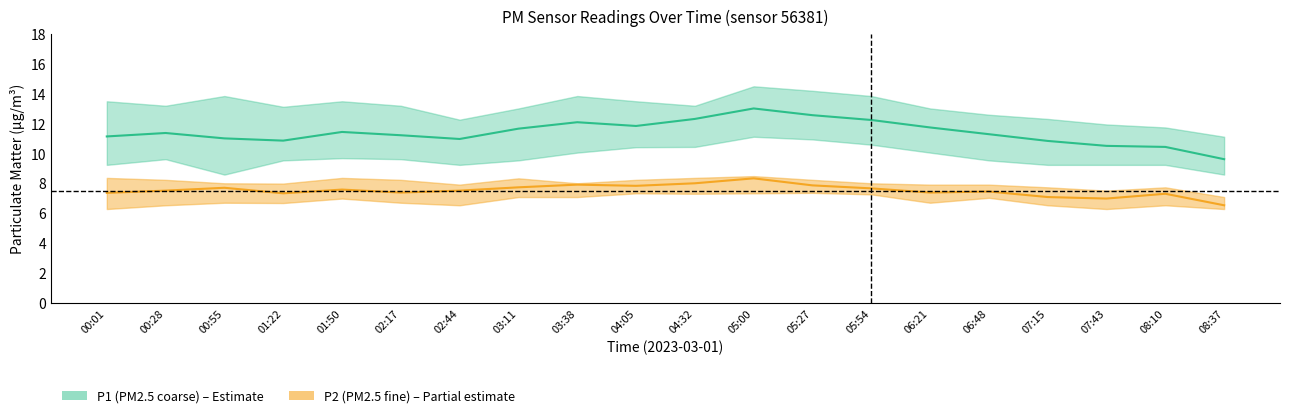

At which category is the sum across all series the highest?

05:00